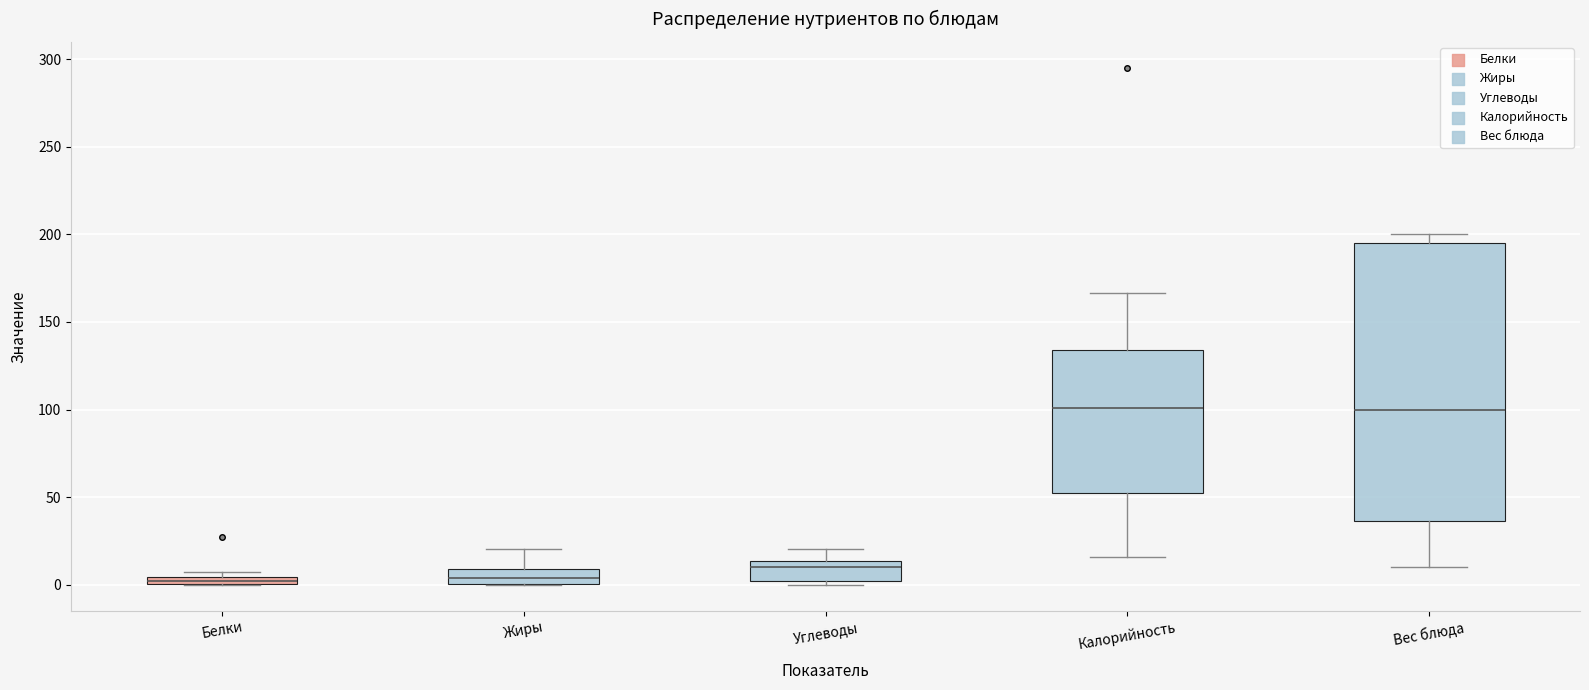

Which box is the tallest, from its lower edge to its upper edge?

Вес блюда